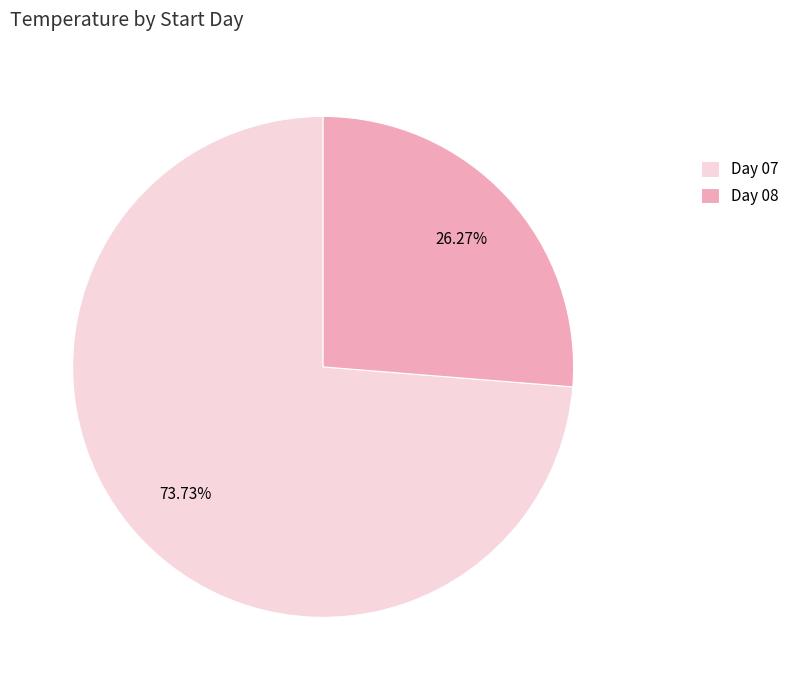

Which has a higher value, Day 07 or Day 08?

Day 07